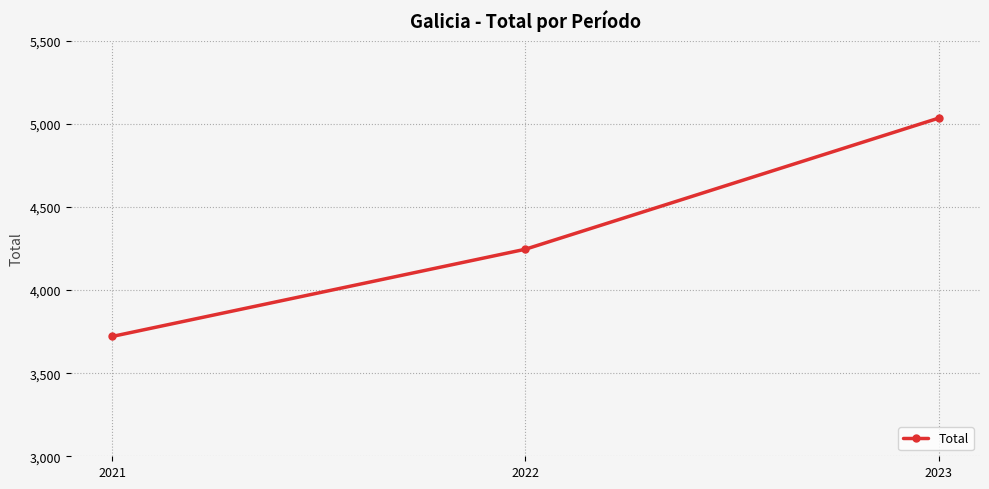

True or false: the data shows 2689 at 2023.

False